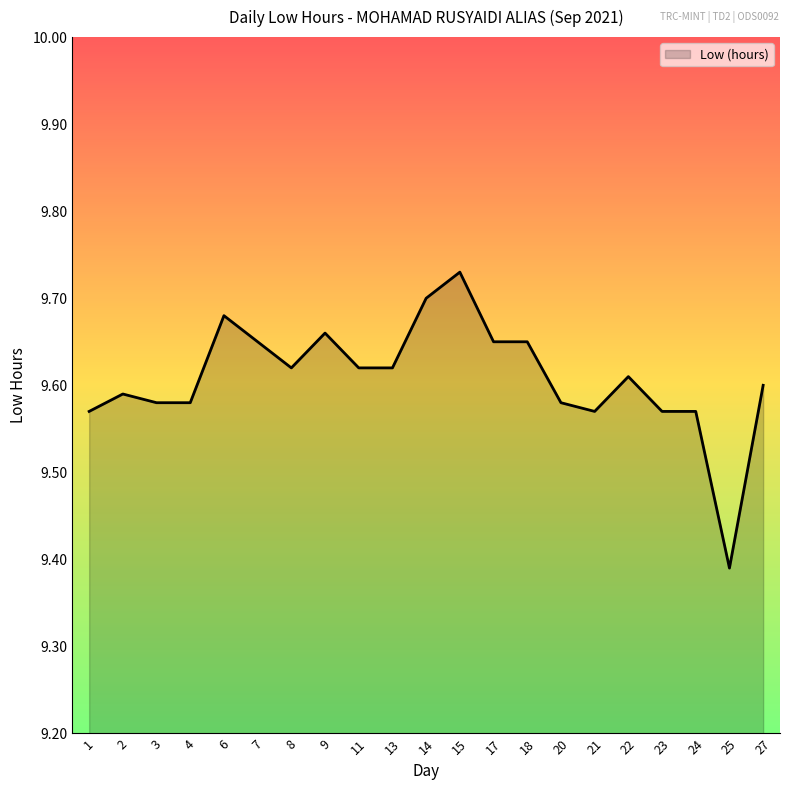

Where is the data nearest to the value 9?

25